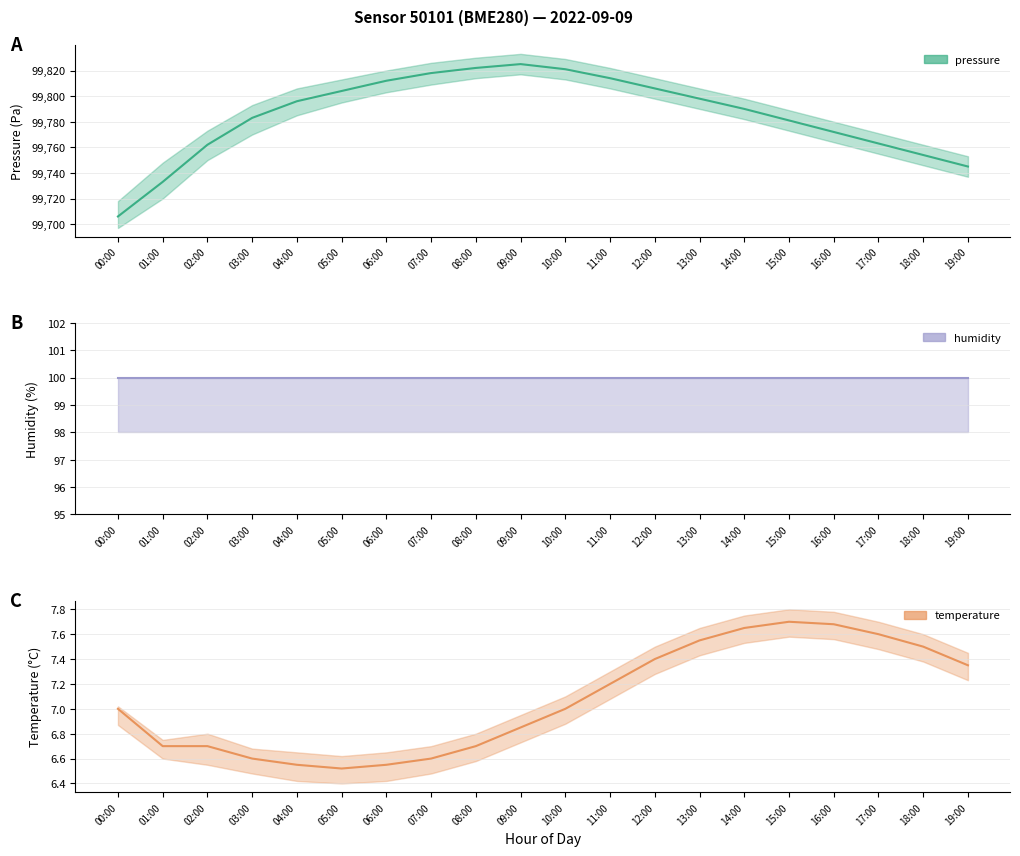

How many data points does each series have?

20